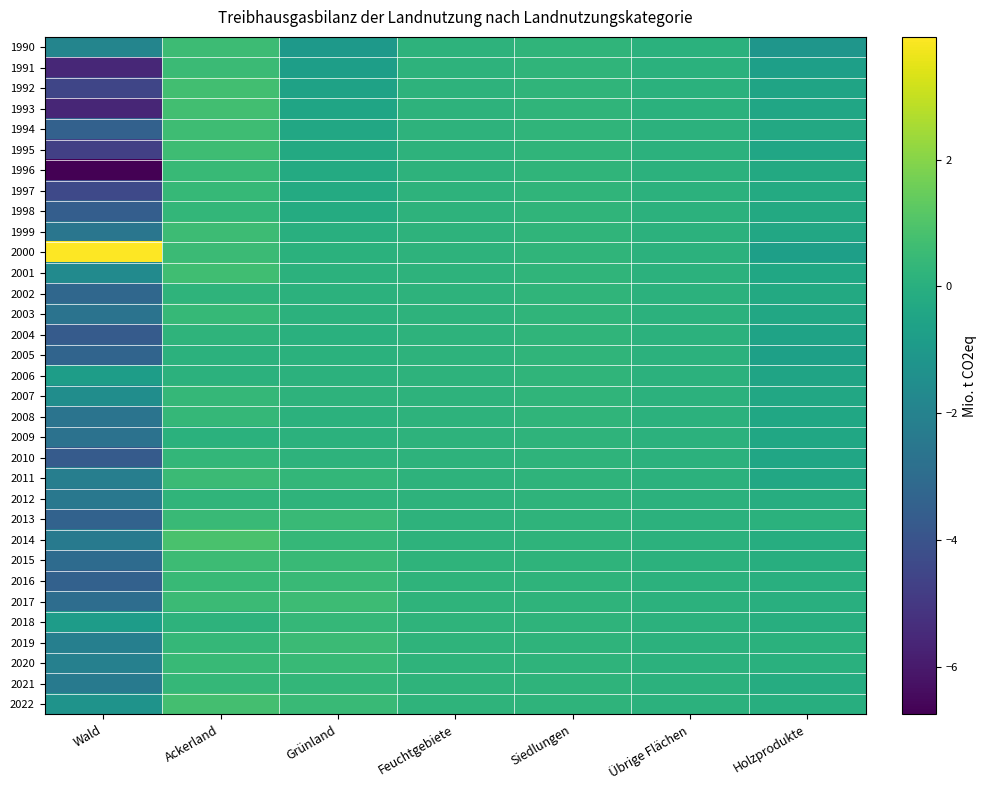

Reading left to right, extract all data points from this chart.

1990: Wald=-1.9	Ackerland=0.6	Grünland=-1.0	Feuchtgebiete=0.2	Siedlungen=0.2	Übrige Flächen=0.1	Holzprodukte=-1.1
1991: Wald=-5.6	Ackerland=0.5	Grünland=-0.8	Feuchtgebiete=0.2	Siedlungen=0.2	Übrige Flächen=0.1	Holzprodukte=-0.7
1992: Wald=-4.5	Ackerland=0.7	Grünland=-0.6	Feuchtgebiete=0.2	Siedlungen=0.2	Übrige Flächen=0.1	Holzprodukte=-0.5
1993: Wald=-5.6	Ackerland=0.7	Grünland=-0.5	Feuchtgebiete=0.2	Siedlungen=0.2	Übrige Flächen=0.1	Holzprodukte=-0.4
1994: Wald=-3.4	Ackerland=0.6	Grünland=-0.4	Feuchtgebiete=0.2	Siedlungen=0.2	Übrige Flächen=0.1	Holzprodukte=-0.3
1995: Wald=-4.7	Ackerland=0.6	Grünland=-0.3	Feuchtgebiete=0.2	Siedlungen=0.3	Übrige Flächen=0.1	Holzprodukte=-0.4
1996: Wald=-6.7	Ackerland=0.5	Grünland=-0.2	Feuchtgebiete=0.2	Siedlungen=0.3	Übrige Flächen=0.1	Holzprodukte=-0.3
1997: Wald=-4.4	Ackerland=0.4	Grünland=-0.2	Feuchtgebiete=0.2	Siedlungen=0.3	Übrige Flächen=0.1	Holzprodukte=-0.2
1998: Wald=-3.6	Ackerland=0.3	Grünland=-0.2	Feuchtgebiete=0.2	Siedlungen=0.3	Übrige Flächen=0.1	Holzprodukte=-0.3
1999: Wald=-2.6	Ackerland=0.6	Grünland=0.0	Feuchtgebiete=0.2	Siedlungen=0.3	Übrige Flächen=0.1	Holzprodukte=-0.3
2000: Wald=3.9	Ackerland=0.5	Grünland=0.1	Feuchtgebiete=0.2	Siedlungen=0.3	Übrige Flächen=0.1	Holzprodukte=-0.7
2001: Wald=-1.7	Ackerland=0.7	Grünland=0.1	Feuchtgebiete=0.2	Siedlungen=0.3	Übrige Flächen=0.1	Holzprodukte=-0.4
2002: Wald=-3.2	Ackerland=0.2	Grünland=0.1	Feuchtgebiete=0.2	Siedlungen=0.3	Übrige Flächen=0.1	Holzprodukte=-0.3
2003: Wald=-2.7	Ackerland=0.4	Grünland=0.1	Feuchtgebiete=0.2	Siedlungen=0.3	Übrige Flächen=0.1	Holzprodukte=-0.3
2004: Wald=-3.7	Ackerland=0.2	Grünland=0.0	Feuchtgebiete=0.2	Siedlungen=0.3	Übrige Flächen=0.1	Holzprodukte=-0.5
2005: Wald=-3.3	Ackerland=0.1	Grünland=0.1	Feuchtgebiete=0.2	Siedlungen=0.3	Übrige Flächen=0.1	Holzprodukte=-0.7
2006: Wald=-0.8	Ackerland=0.1	Grünland=0.1	Feuchtgebiete=0.2	Siedlungen=0.2	Übrige Flächen=0.1	Holzprodukte=-0.5
2007: Wald=-1.5	Ackerland=0.4	Grünland=0.1	Feuchtgebiete=0.2	Siedlungen=0.2	Übrige Flächen=0.1	Holzprodukte=-0.3
2008: Wald=-2.6	Ackerland=0.3	Grünland=0.1	Feuchtgebiete=0.2	Siedlungen=0.2	Übrige Flächen=0.1	Holzprodukte=-0.4
2009: Wald=-2.7	Ackerland=0.1	Grünland=0.1	Feuchtgebiete=0.2	Siedlungen=0.2	Übrige Flächen=0.1	Holzprodukte=-0.4
2010: Wald=-3.7	Ackerland=0.3	Grünland=0.2	Feuchtgebiete=0.2	Siedlungen=0.2	Übrige Flächen=0.1	Holzprodukte=-0.4
2011: Wald=-2.2	Ackerland=0.5	Grünland=0.3	Feuchtgebiete=0.2	Siedlungen=0.2	Übrige Flächen=0.1	Holzprodukte=-0.3
2012: Wald=-2.5	Ackerland=0.2	Grünland=0.2	Feuchtgebiete=0.2	Siedlungen=0.2	Übrige Flächen=0.1	Holzprodukte=-0.1
2013: Wald=-3.4	Ackerland=0.5	Grünland=0.5	Feuchtgebiete=0.2	Siedlungen=0.2	Übrige Flächen=0.1	Holzprodukte=0.1
2014: Wald=-2.3	Ackerland=0.9	Grünland=0.4	Feuchtgebiete=0.2	Siedlungen=0.2	Übrige Flächen=0.1	Holzprodukte=-0.1
2015: Wald=-3.0	Ackerland=0.6	Grünland=0.5	Feuchtgebiete=0.2	Siedlungen=0.2	Übrige Flächen=0.1	Holzprodukte=-0.1
2016: Wald=-3.4	Ackerland=0.4	Grünland=0.5	Feuchtgebiete=0.2	Siedlungen=0.2	Übrige Flächen=0.1	Holzprodukte=-0.0
2017: Wald=-2.9	Ackerland=0.5	Grünland=0.6	Feuchtgebiete=0.2	Siedlungen=0.2	Übrige Flächen=0.1	Holzprodukte=0.0
2018: Wald=-0.8	Ackerland=0.2	Grünland=0.4	Feuchtgebiete=0.2	Siedlungen=0.2	Übrige Flächen=0.1	Holzprodukte=-0.1
2019: Wald=-2.1	Ackerland=0.4	Grünland=0.5	Feuchtgebiete=0.2	Siedlungen=0.2	Übrige Flächen=0.1	Holzprodukte=0.1
2020: Wald=-2.1	Ackerland=0.5	Grünland=0.4	Feuchtgebiete=0.2	Siedlungen=0.2	Übrige Flächen=0.1	Holzprodukte=0.0
2021: Wald=-2.3	Ackerland=0.4	Grünland=0.3	Feuchtgebiete=0.2	Siedlungen=0.2	Übrige Flächen=0.1	Holzprodukte=-0.1
2022: Wald=-1.3	Ackerland=0.7	Grünland=0.5	Feuchtgebiete=0.2	Siedlungen=0.2	Übrige Flächen=0.1	Holzprodukte=-0.0